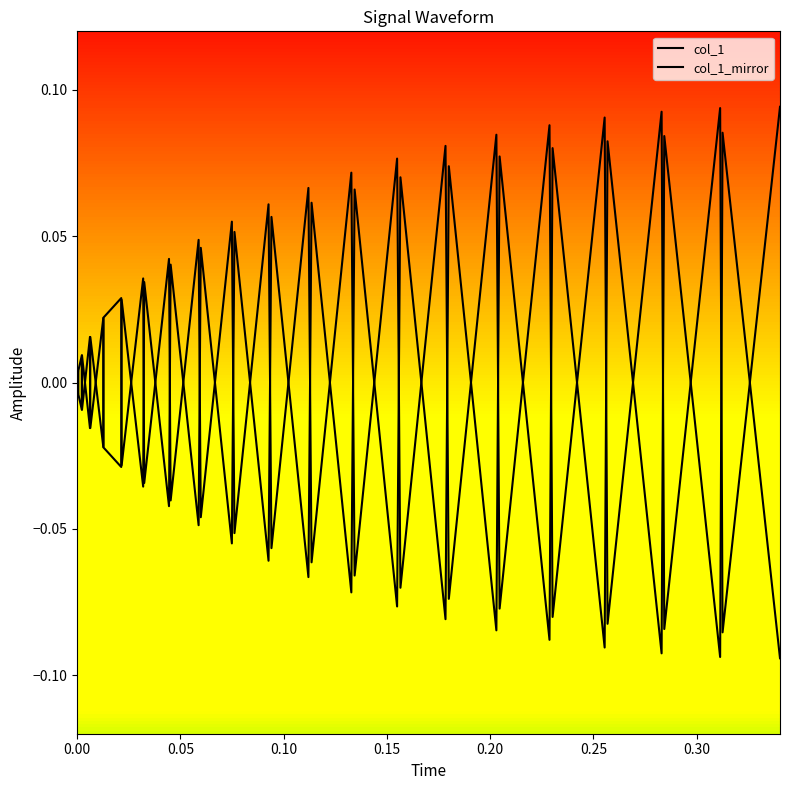

What is the maximum value shown in the chart?

0.1